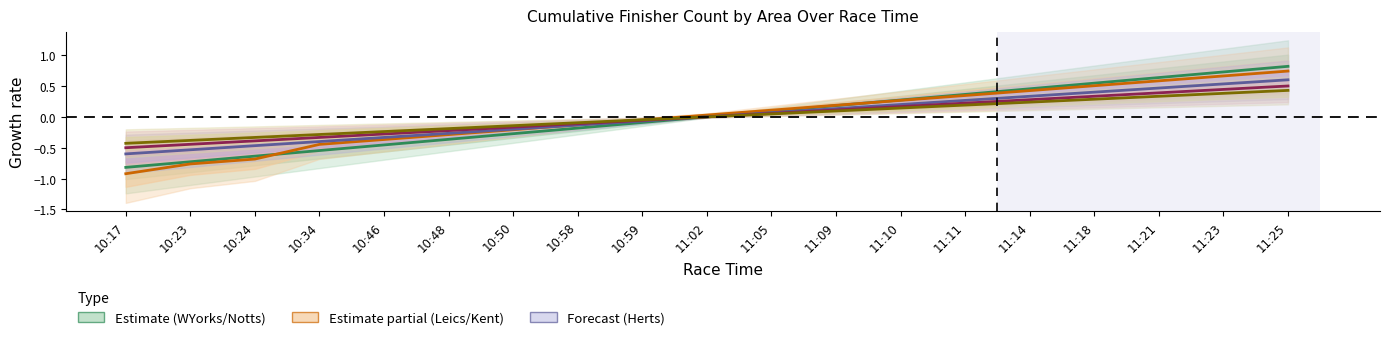

What is the label of the 15th point from the left?

11:14